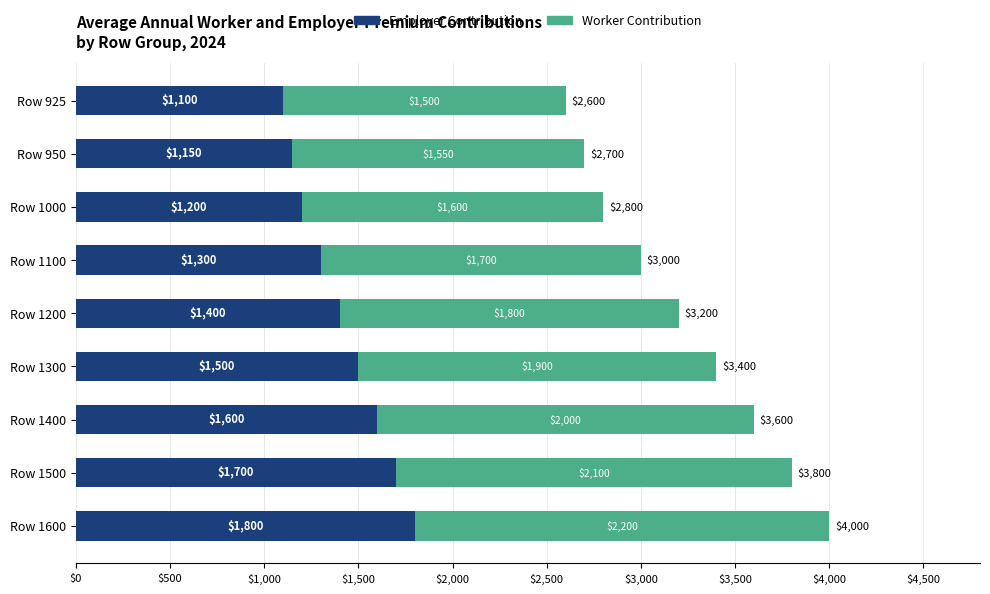

What is the sum of the Employer Contribution values at Row 1300 and Row 1000?

2700